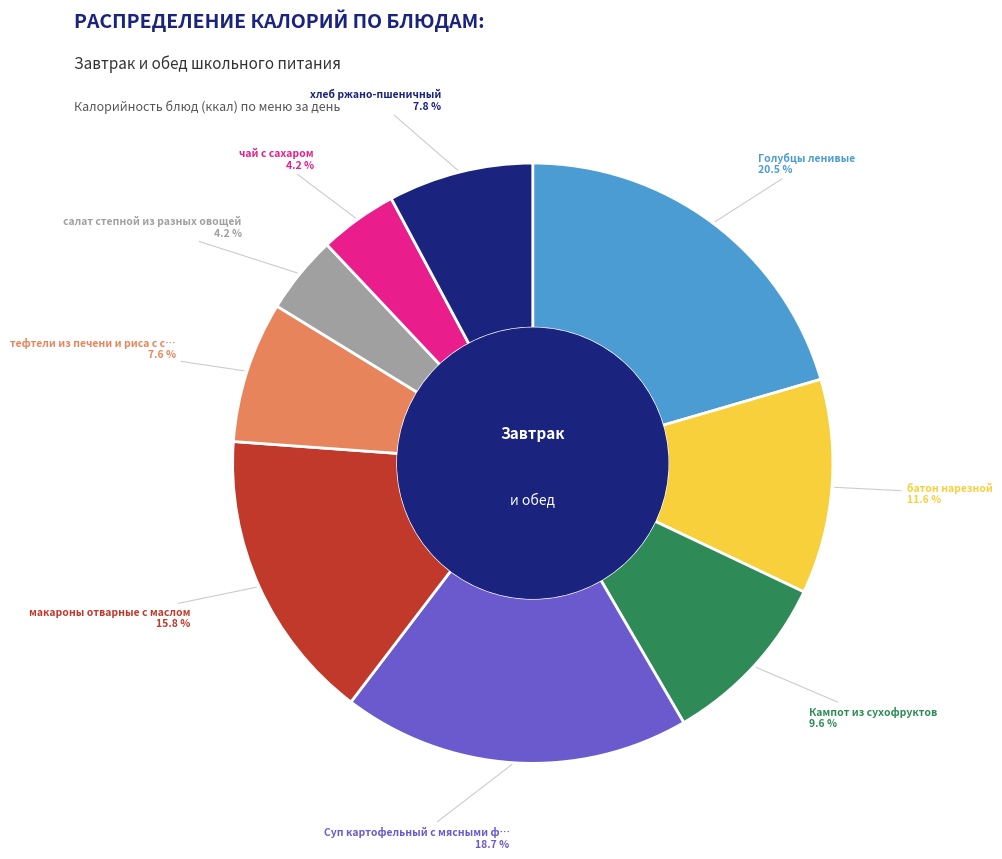

Does any single category account for the majority?

No